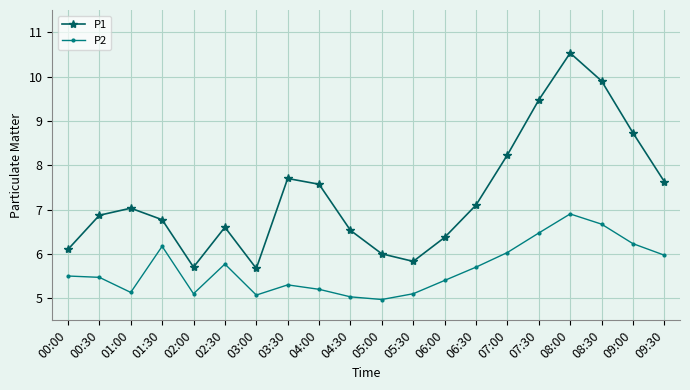

Is it true that P1 equals 1.8 at 02:00?

False